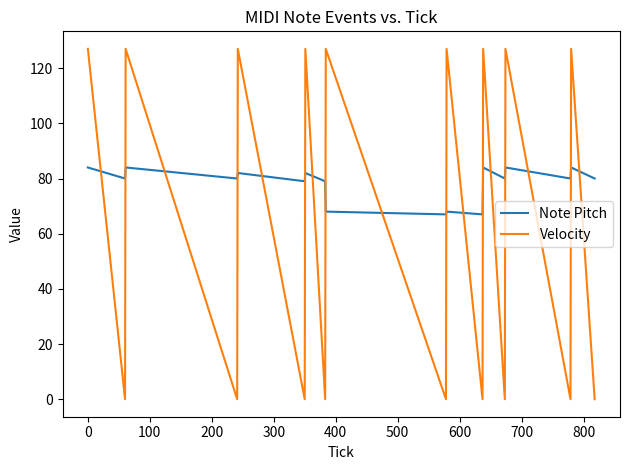

Which series has the largest total across all categories?

Note Pitch